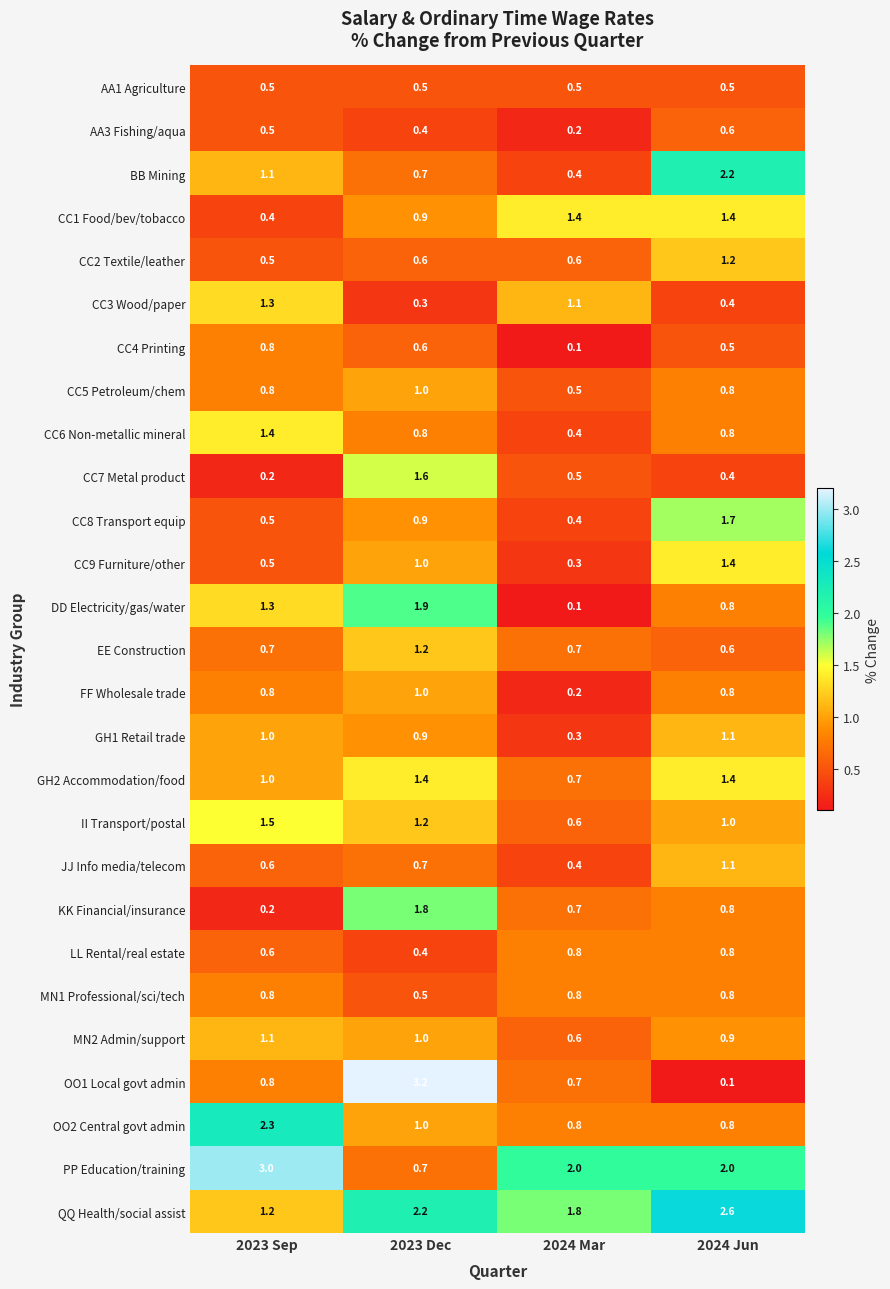

Which category has the highest value across all series?

2023 Dec